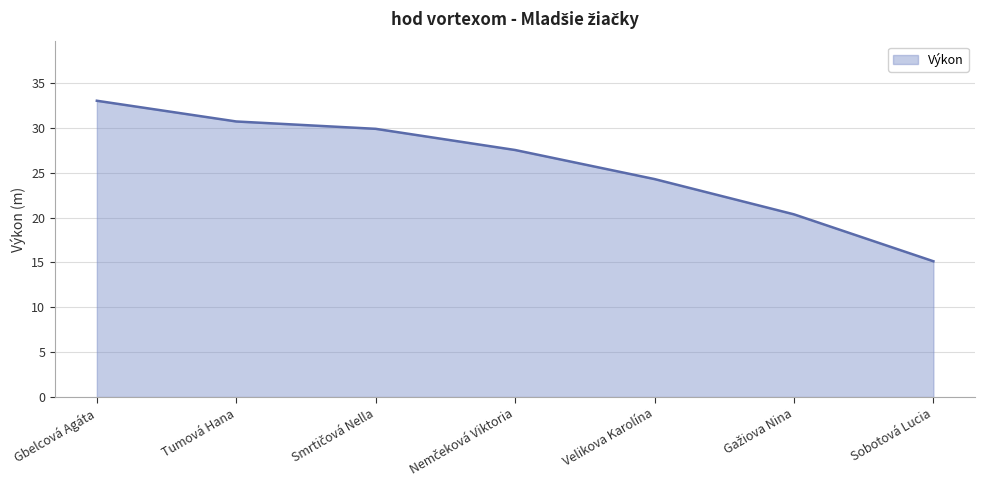

The value at Gbelcová Agáta is 50.1. True or false?

False